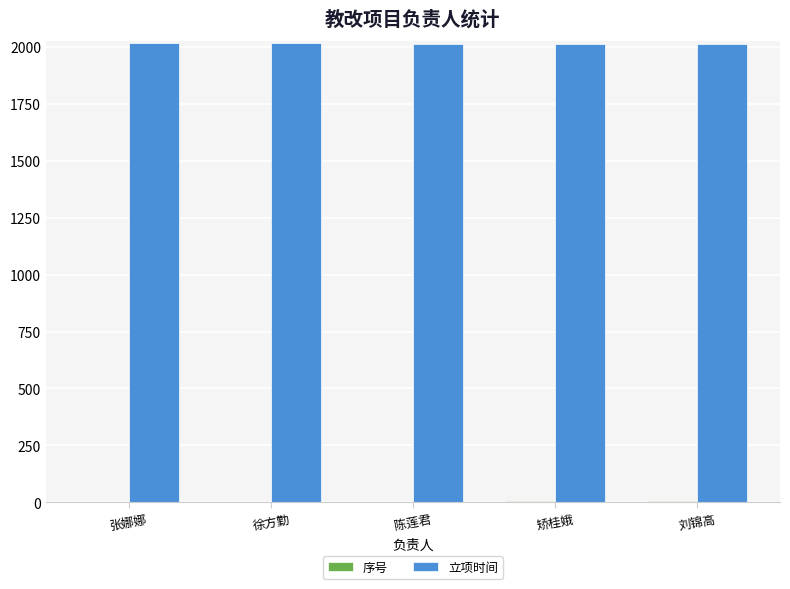

Which series has the largest total across all categories?

立项时间